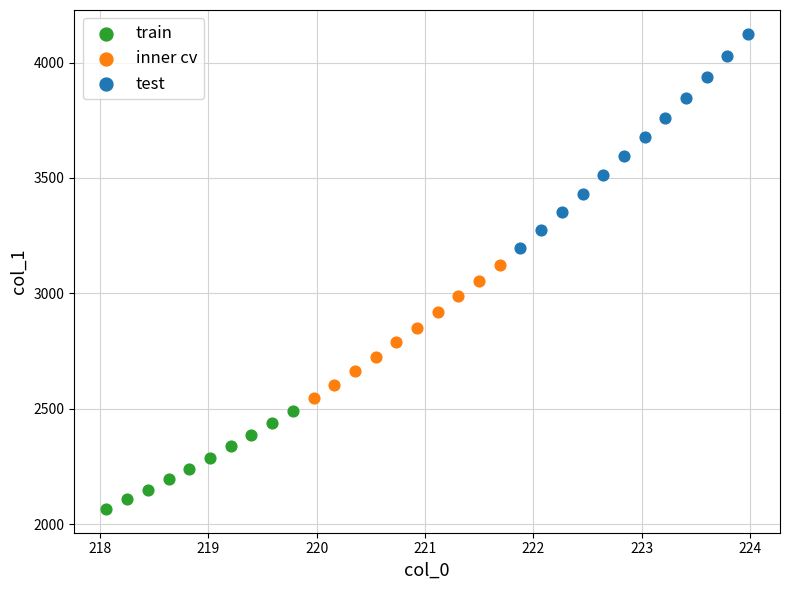

Which series reaches the maximum Y coordinate?

test